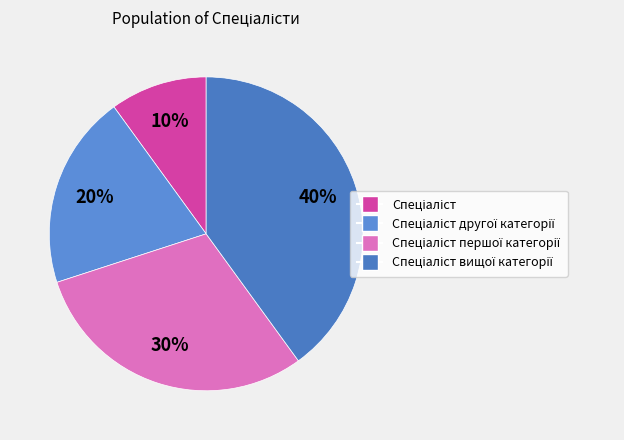

To the nearest percent, what is the average slice percentage?

25%